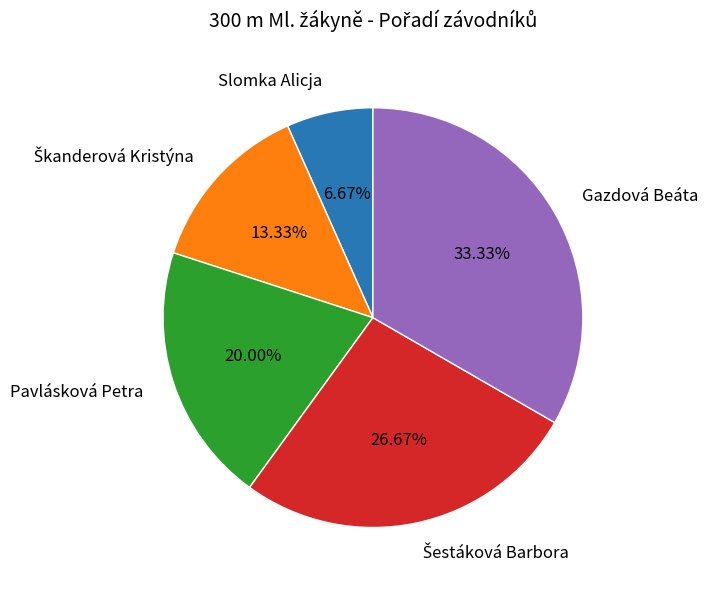

What is the smallest slice in the pie chart?

Slomka Alicja